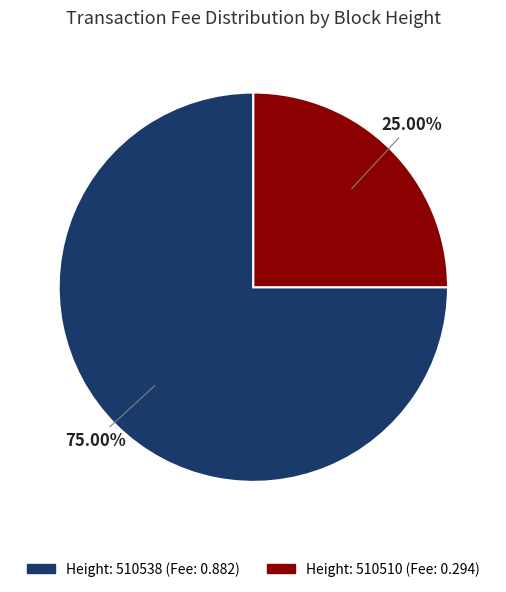

How many slices are in this pie chart?

2